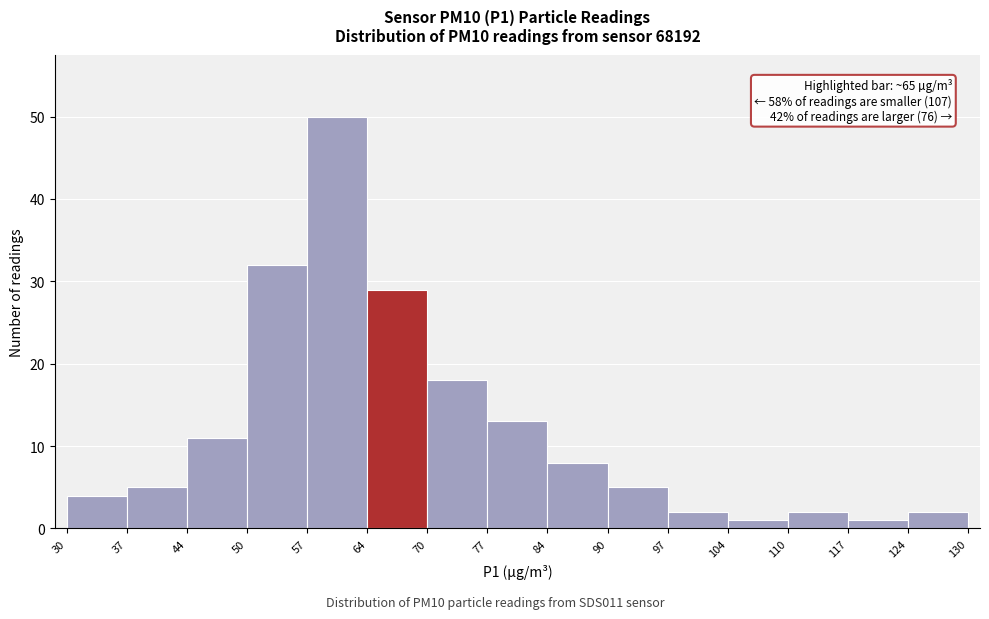

Which range on the x-axis has the tallest bar?

57 to 64